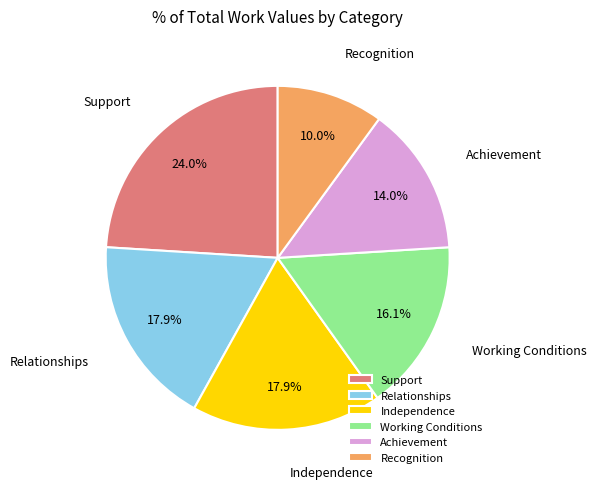

The Support slice represents 10% of the pie. True or false?

False